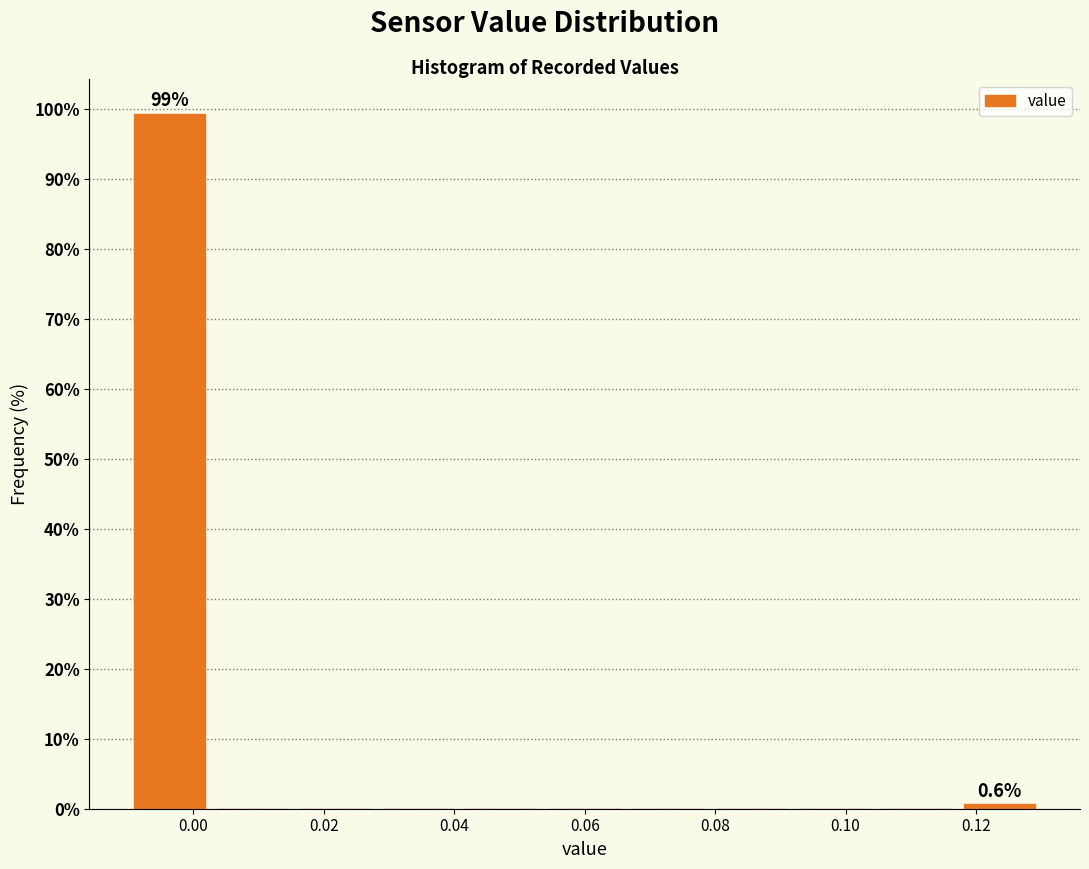

Which range on the x-axis has the tallest bar?

-0.010 to 0.002